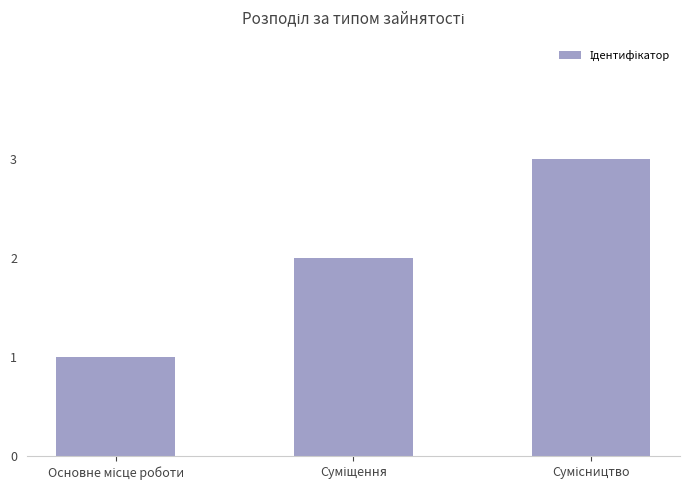

What is the greatest value displayed?

3